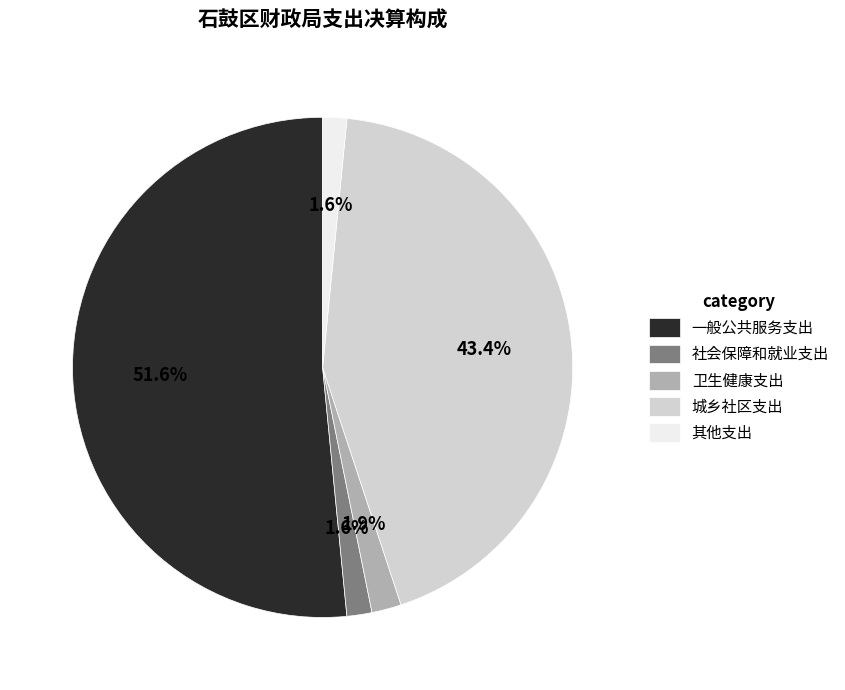

Which category has the biggest portion of the pie?

一般公共服务支出